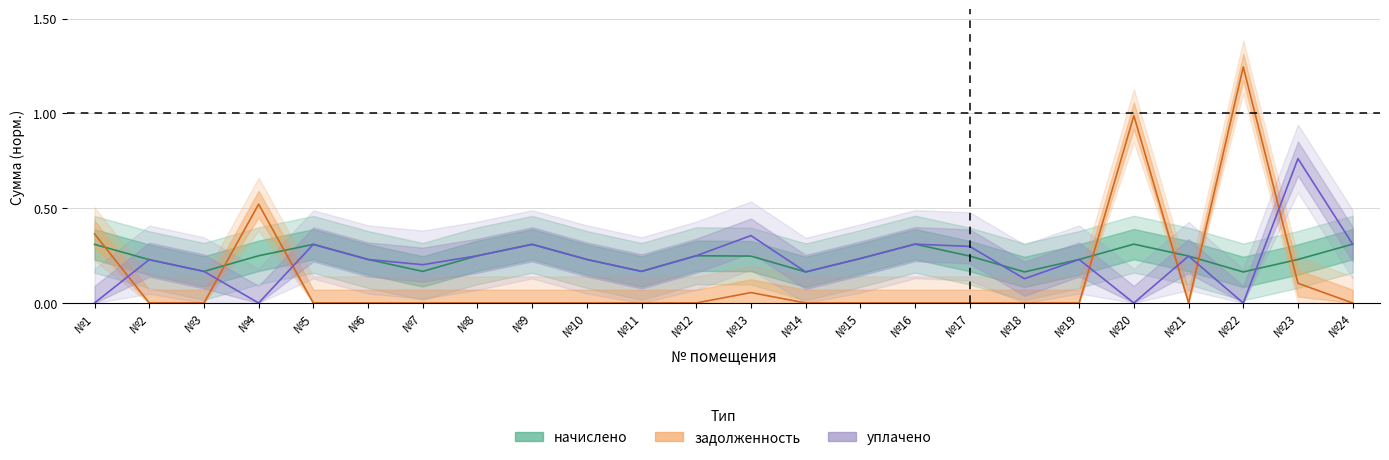

True or false: задолженность has more than 0 interior local peaks.

True